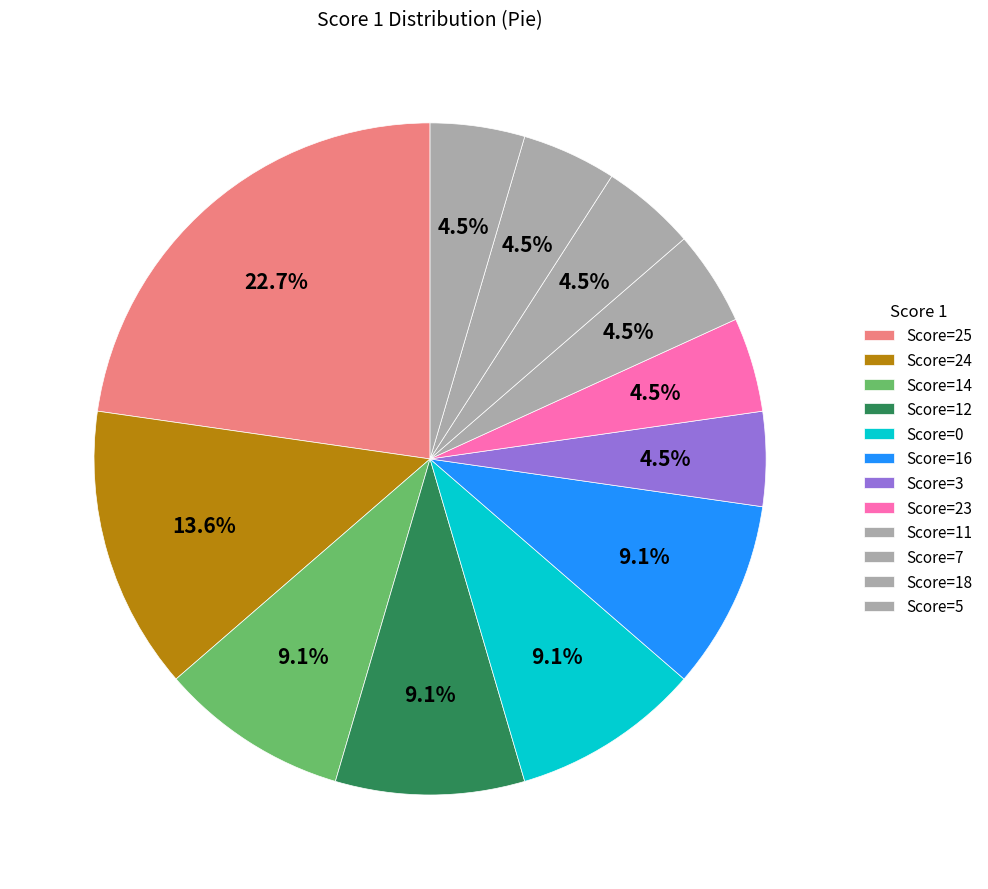

Is there a majority slice in this chart?

No